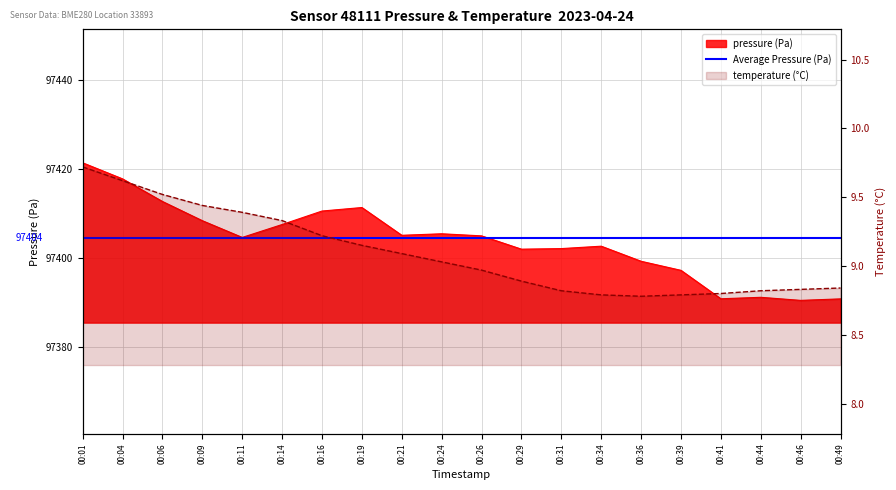

Which series changed the most between 00:19 and 00:41?

pressure